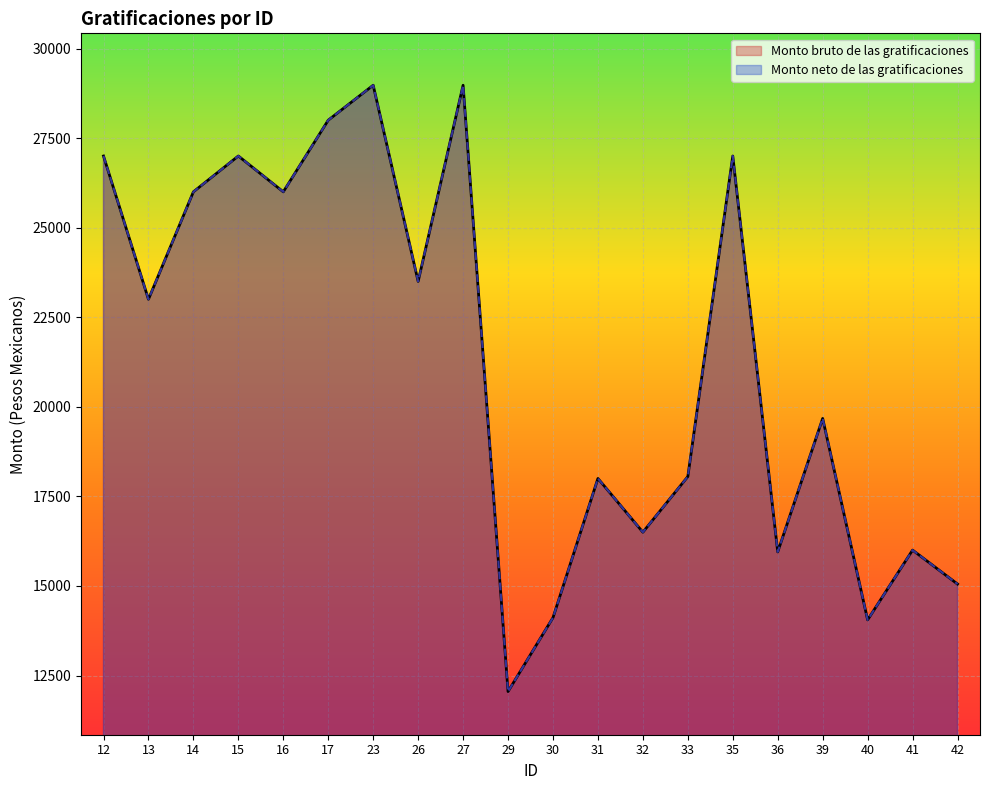

Where is the first local maximum for Monto neto de las gratificaciones?

15